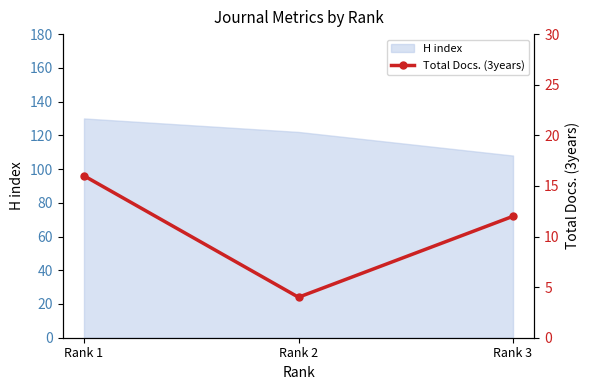

What is the maximum value for H index?

130